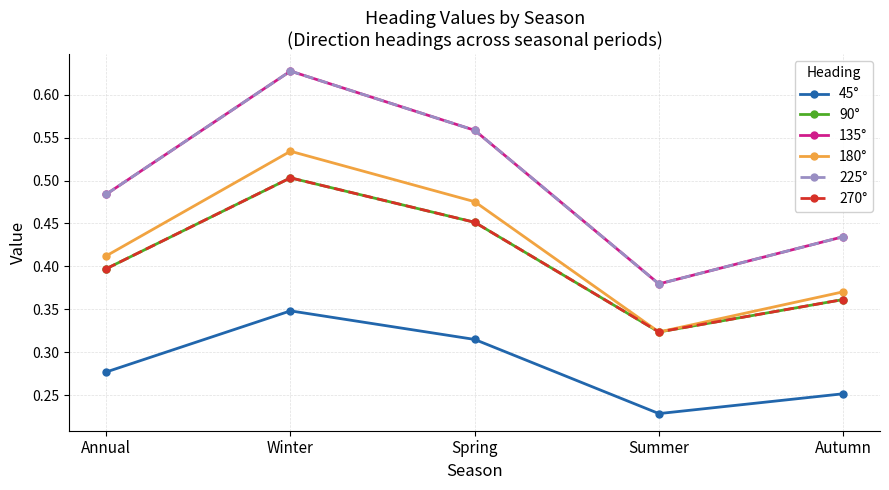

Does the chart have visible grid lines?

Yes